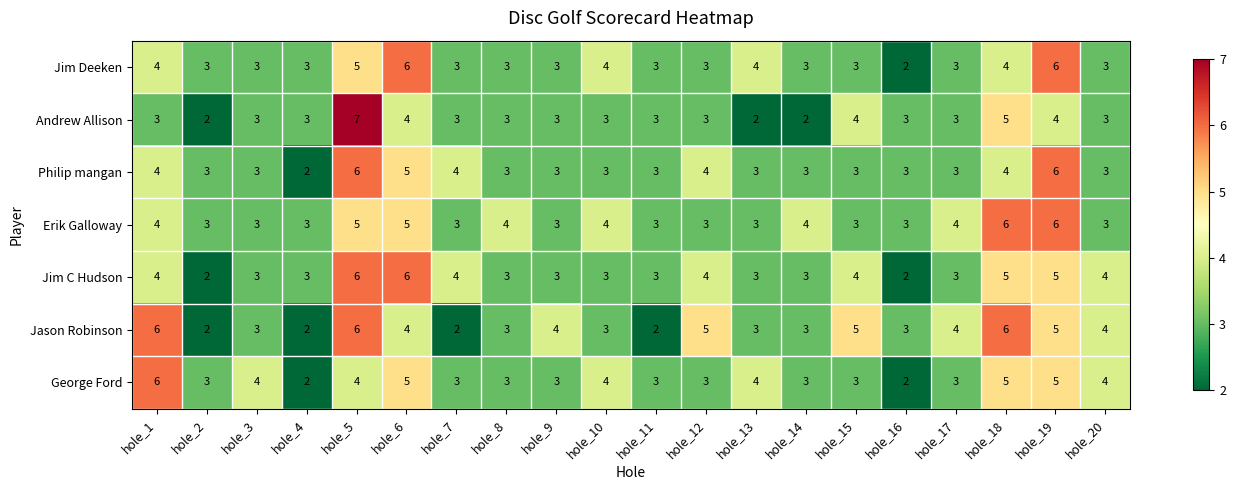

At which label does Jason Robinson first exceed 4?

hole_1